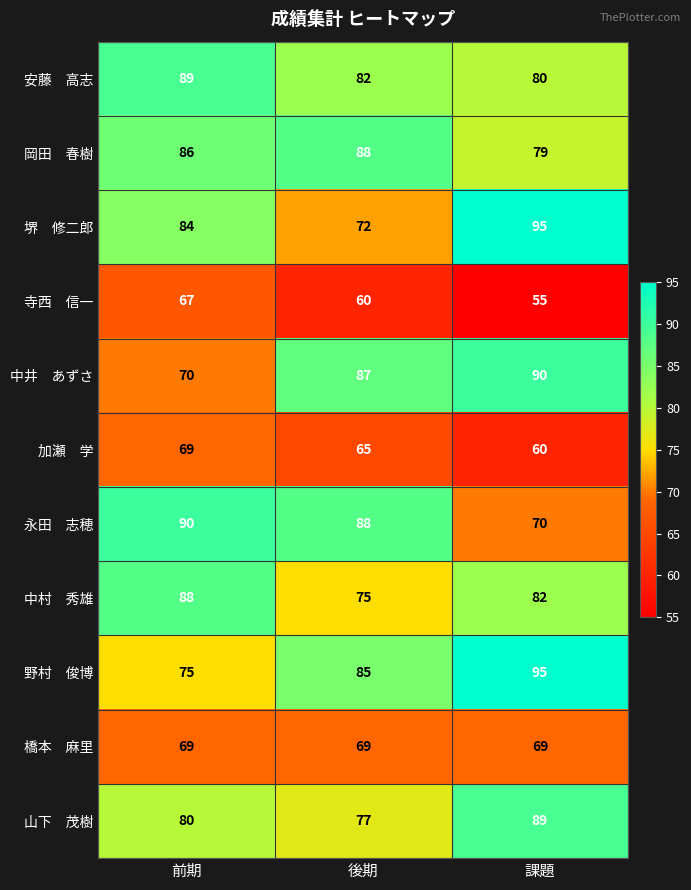

Which category has the highest value across all series?

課題